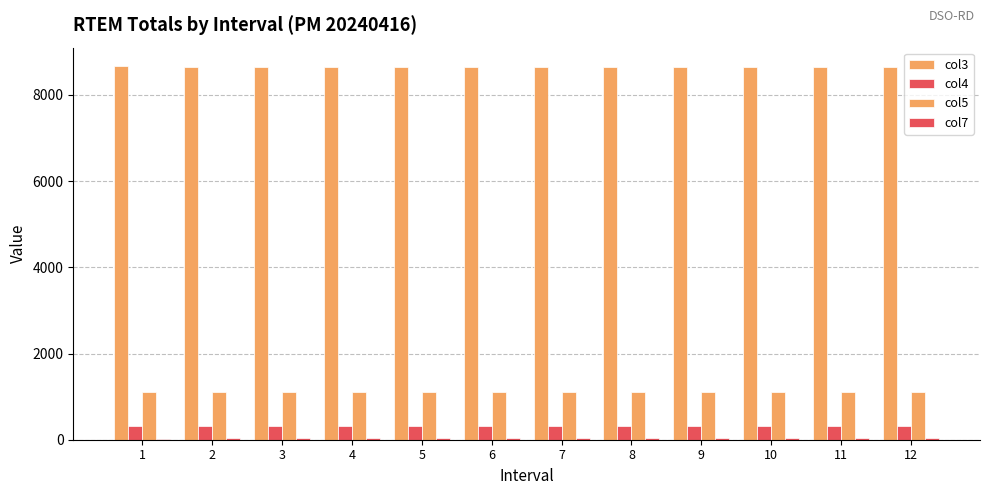

How many distinct data groups are displayed?

4